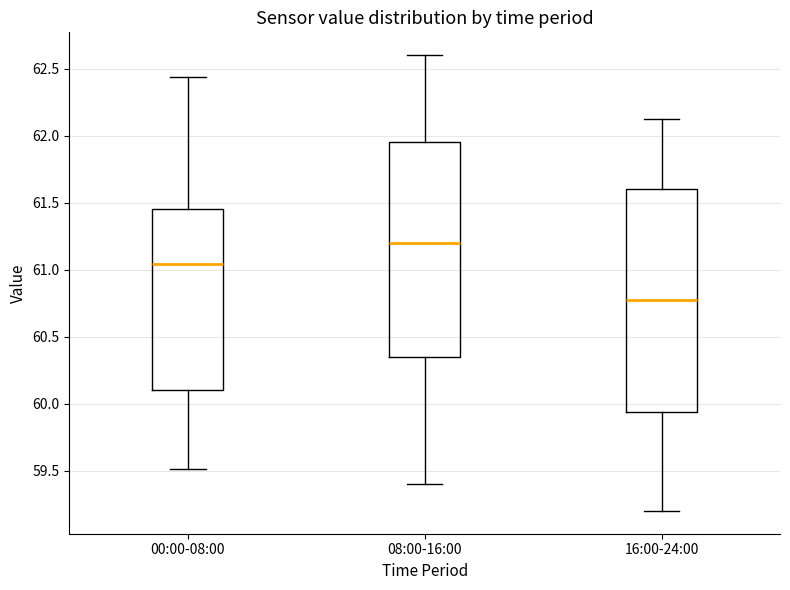

Which box's median line is the highest?

08:00-16:00